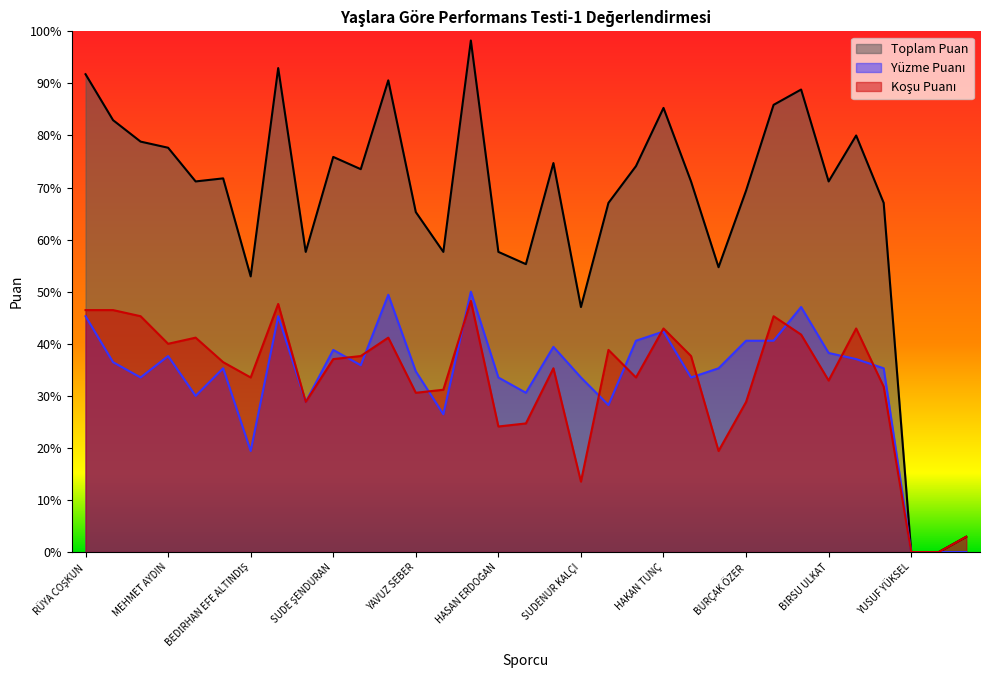

What is the difference between the Toplam Puan values at HASAN ERDOĞAN and YUNUS EREN KIZILCIK?

23